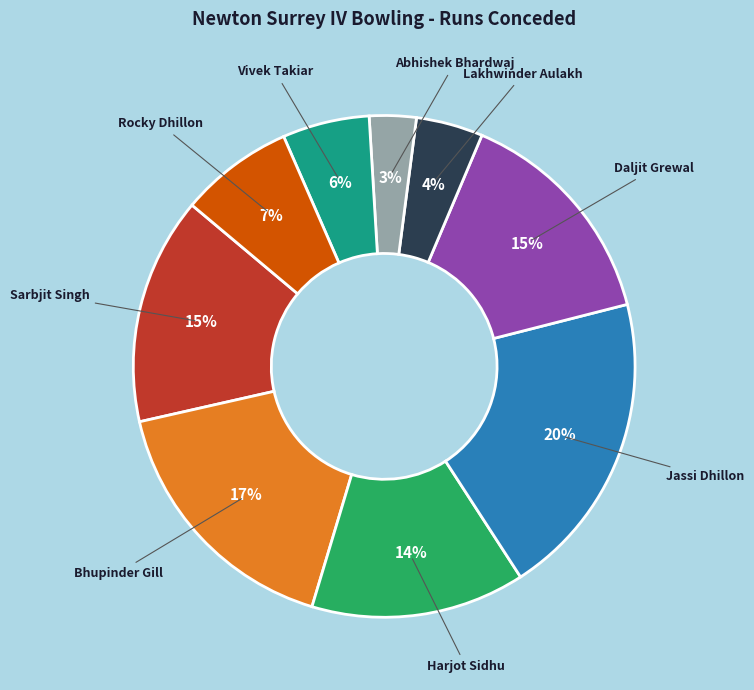

Is there a majority slice in this chart?

No